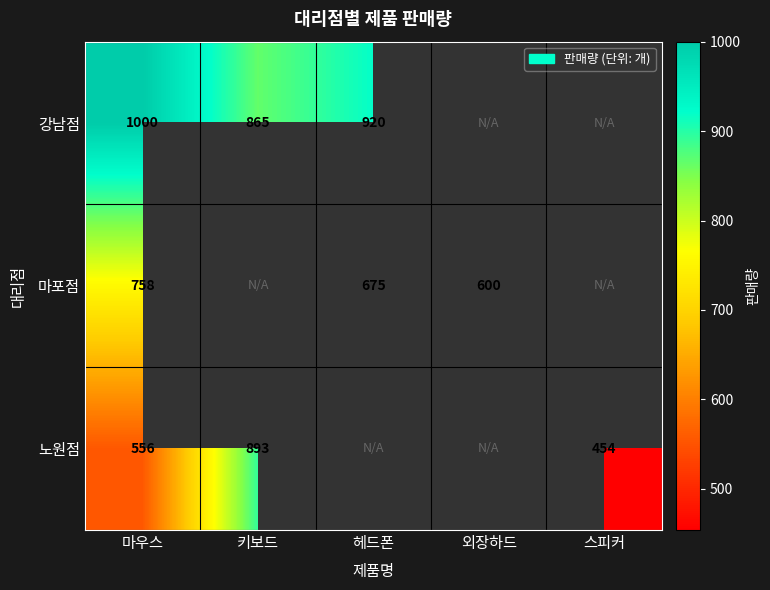

What is the total value across all series at 마우스?

2314